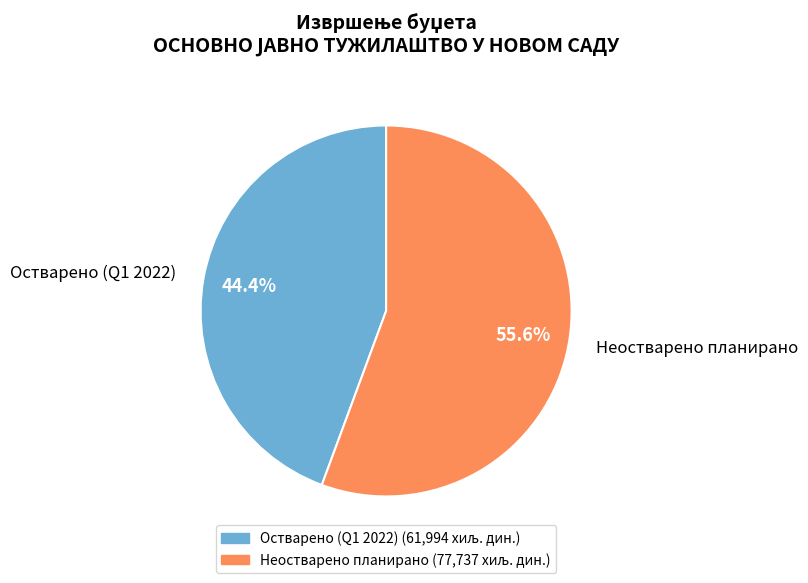

Is the sum of Остварено (Q1 2022) and Неостварено планирано greater than half?

Yes